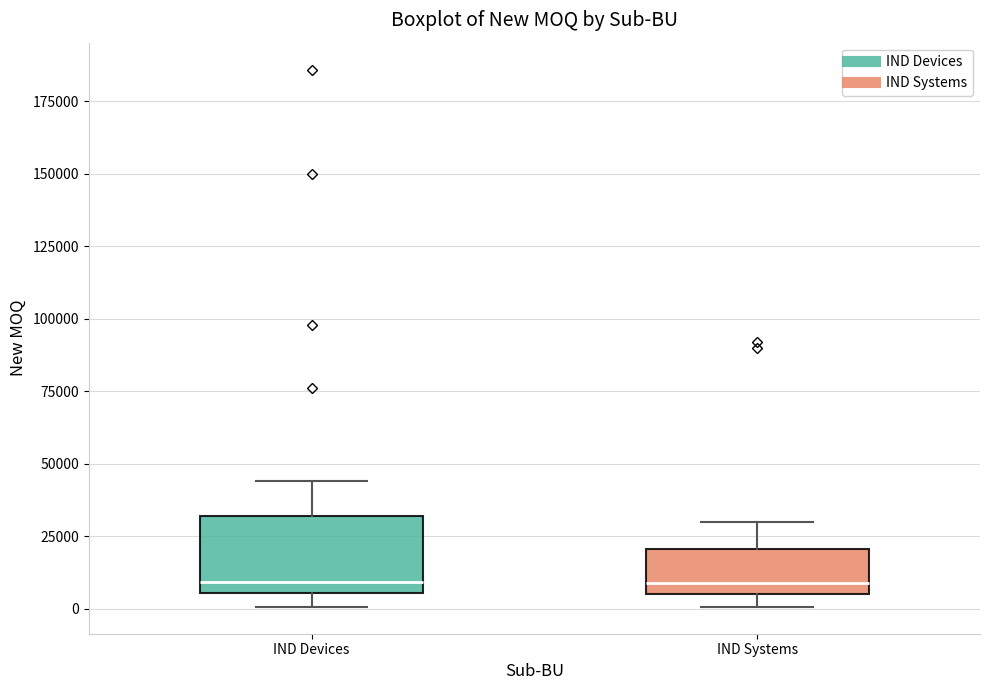

Reading left to right, transcribe this box plot: for each box, give where its median line is, the range the box spans, and where its two whiskers end, as read against the y-axis. The values are not printed on the chart, so give them approximately, as read against the axis.

IND Devices: median 10000, box 5000 to 30000, whiskers 0 to 45000
IND Systems: median 10000, box 5000 to 20000, whiskers 0 to 30000